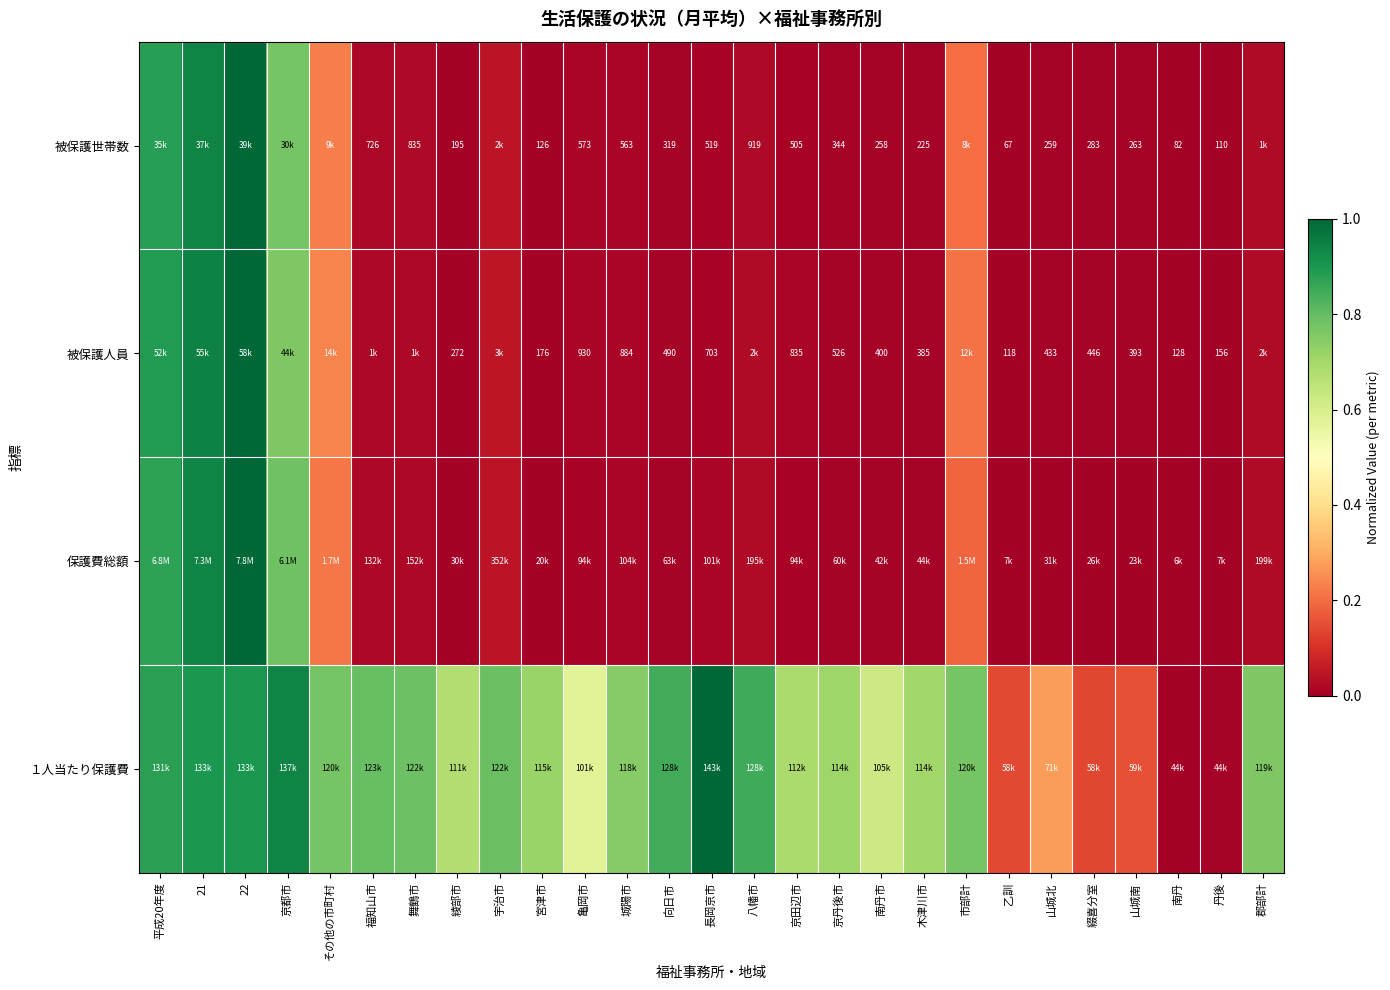

At which label is 被保護人員 closest to 0?

乙訓